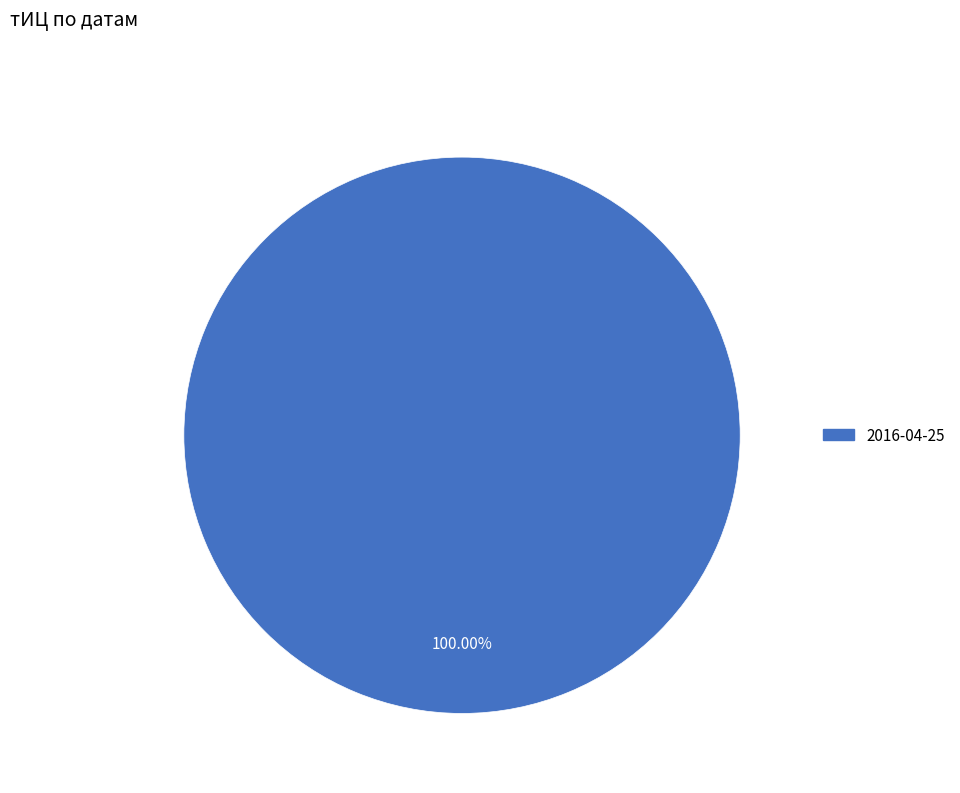

Is there a majority slice in this chart?

Yes